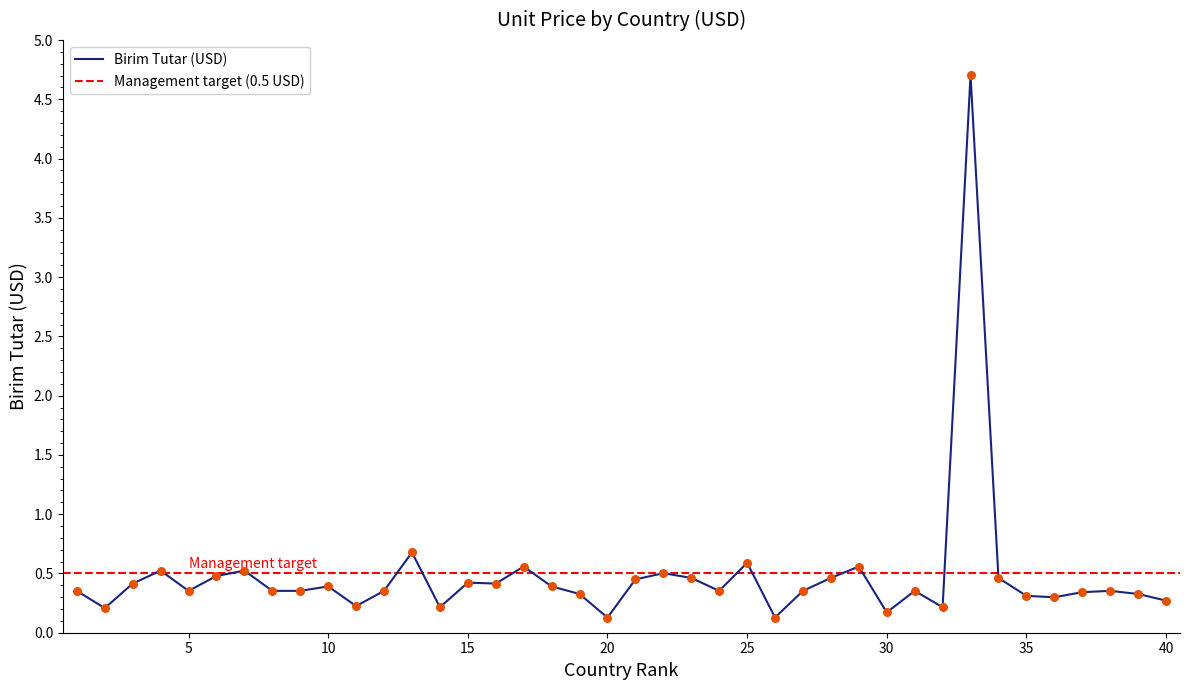

Approximately how many times larger is the value at 31 compared to 33?

0.1